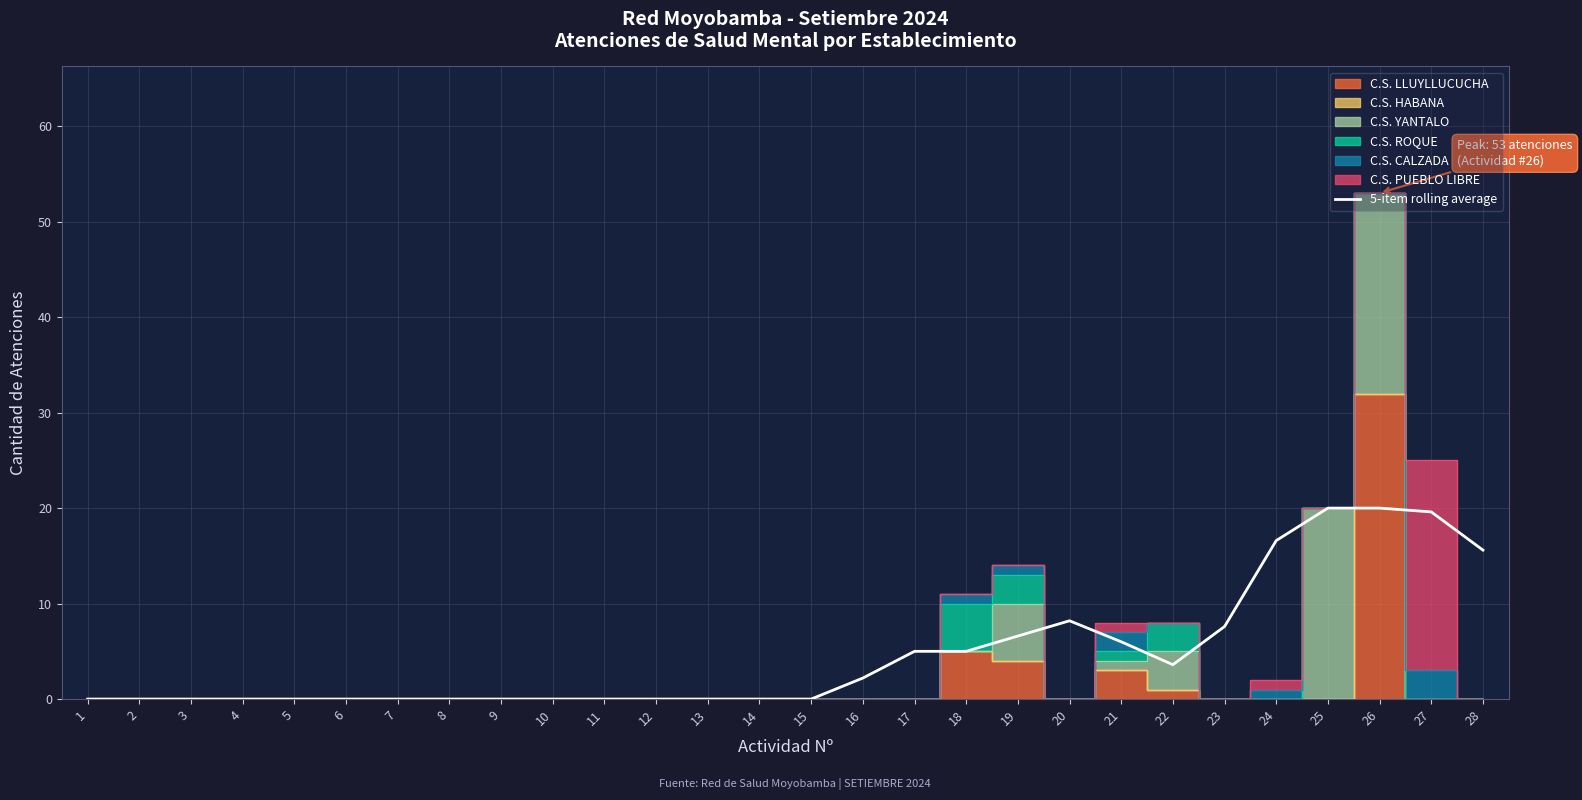

True or false: the data has more than 2 interior local peaks.

False